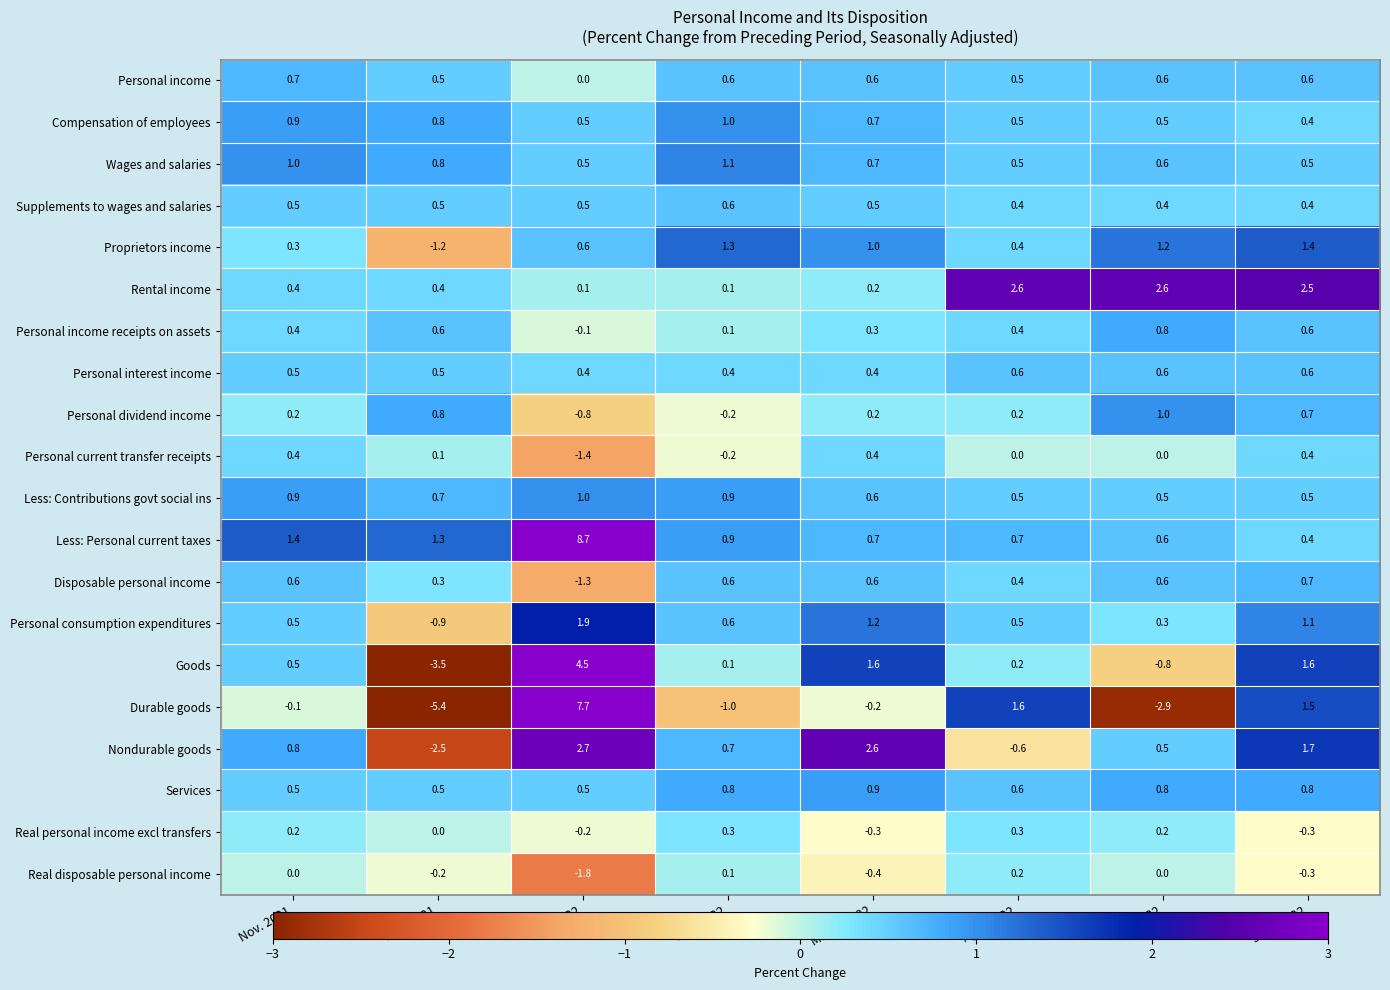

Between Nov. 2021 and June 2022, which series saw the biggest shift?

Rental income